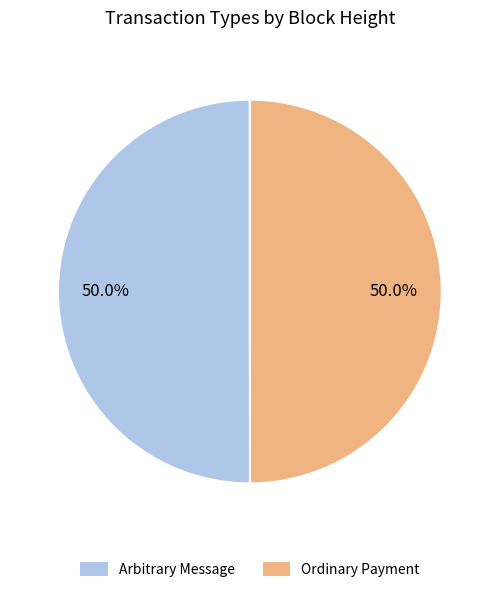

How many slices are in this pie chart?

2